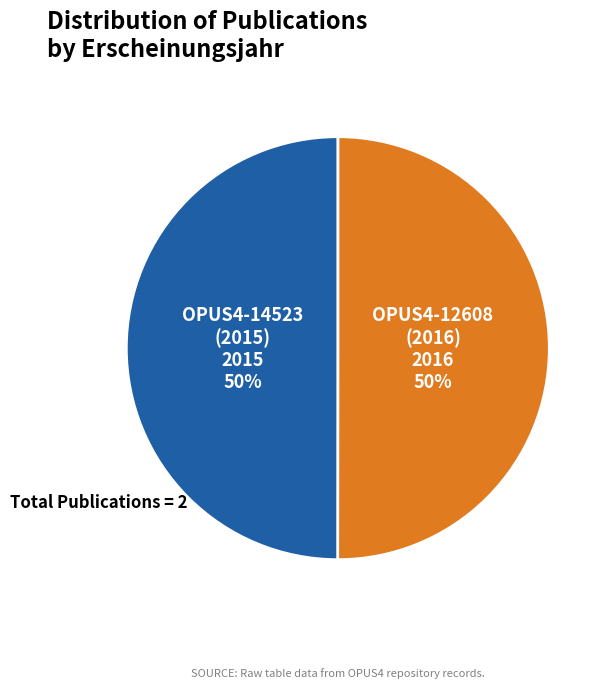

To the nearest percent, what is the average slice percentage?

50%